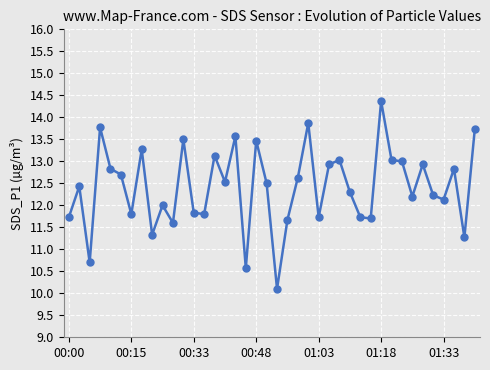

Is this an area chart (filled region under the line)?

No